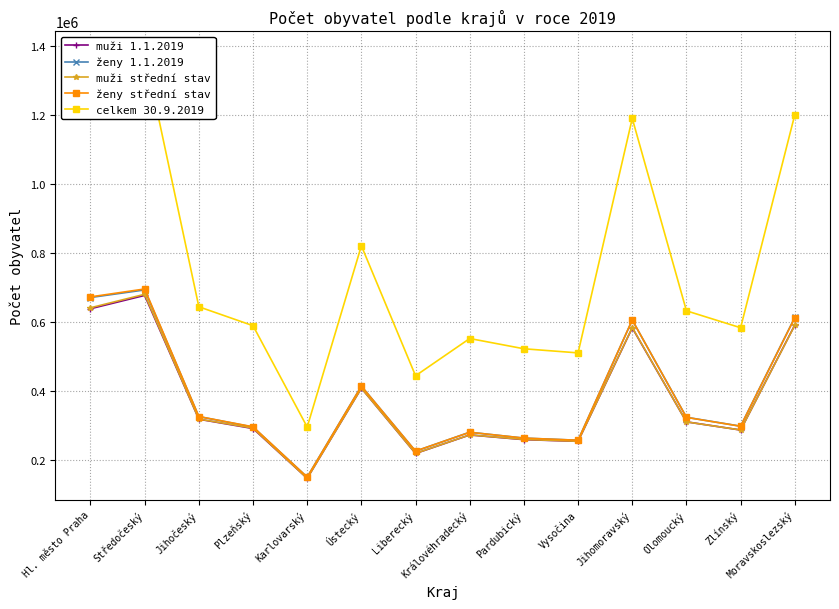

Between Karlovarský and Vysočina, which series saw the biggest shift?

celkem 30.9.2019